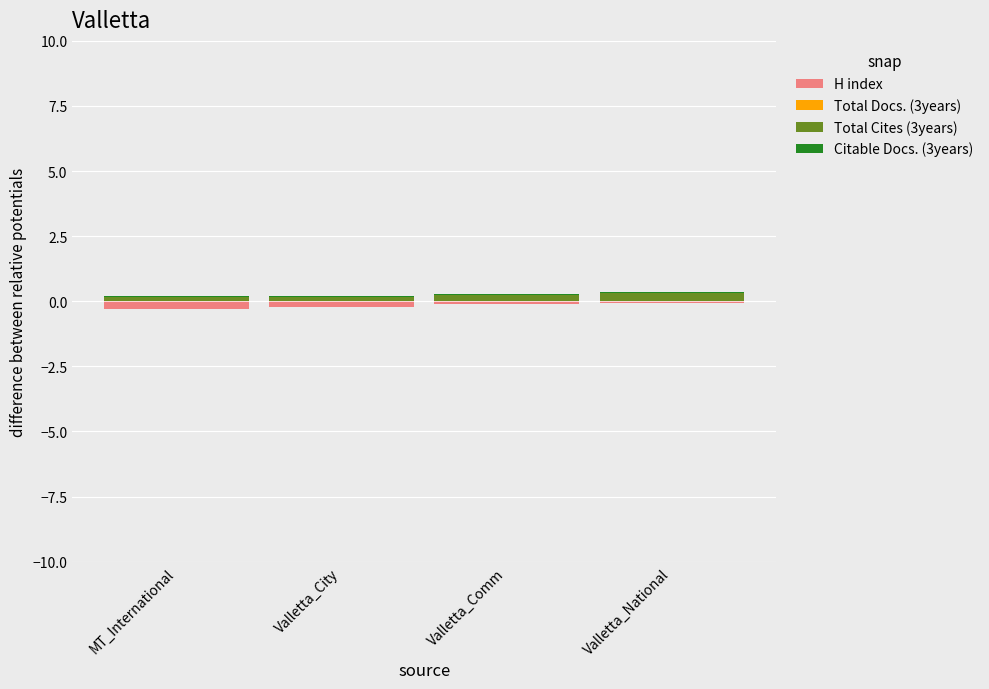

Which category has the highest value across all series?

Valletta_National